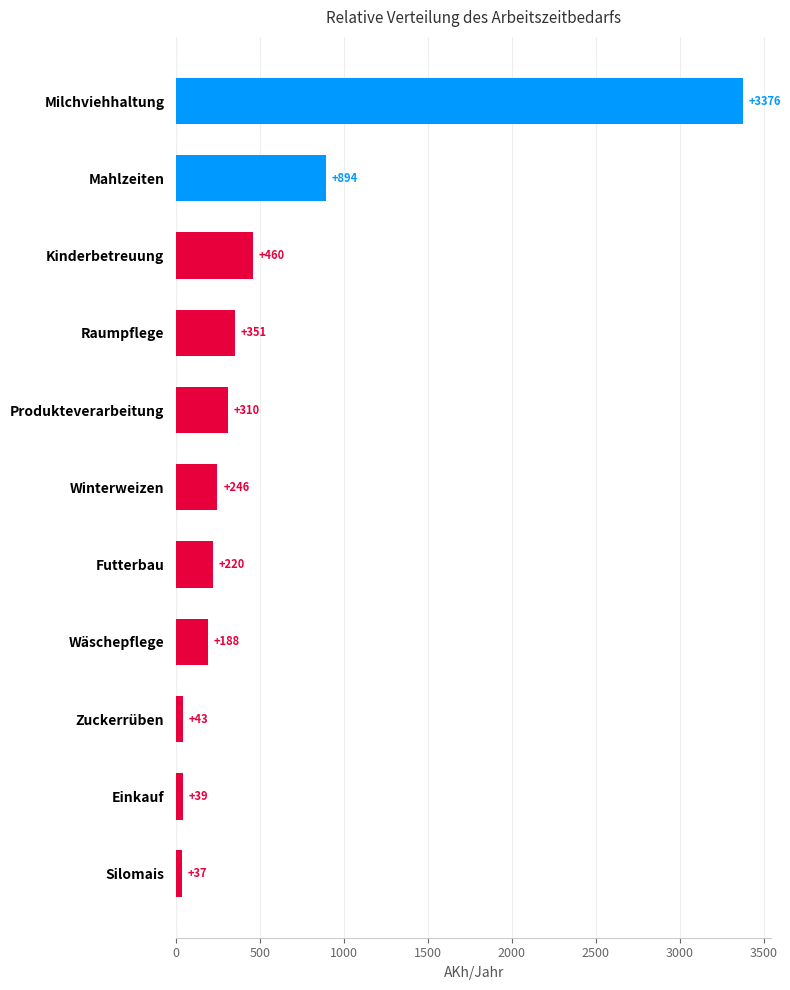

What position from the top is Raumpflege?

4